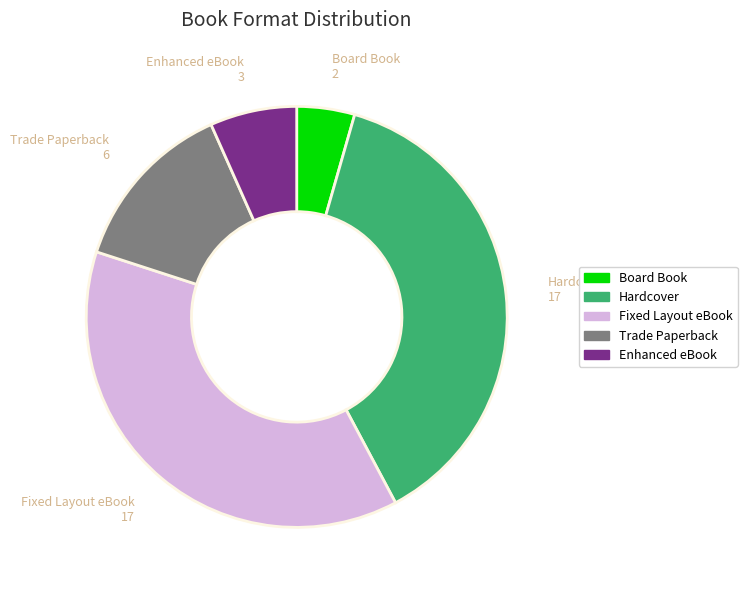

Does any single category account for the majority?

No